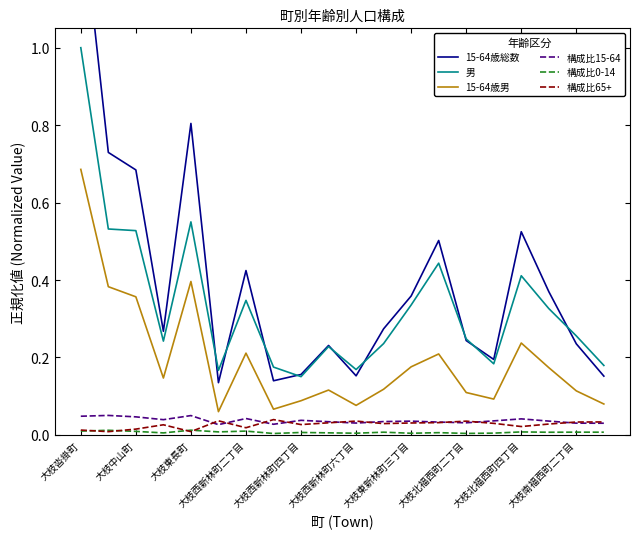

In 男, how many points are lower than both neighbors (excluding endpoints)?

5